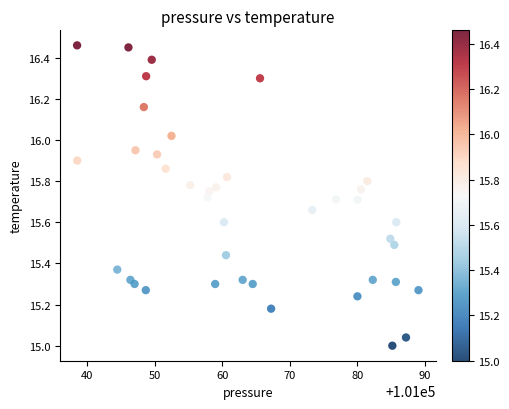

What is the range of X values (max minus min)?

50.5